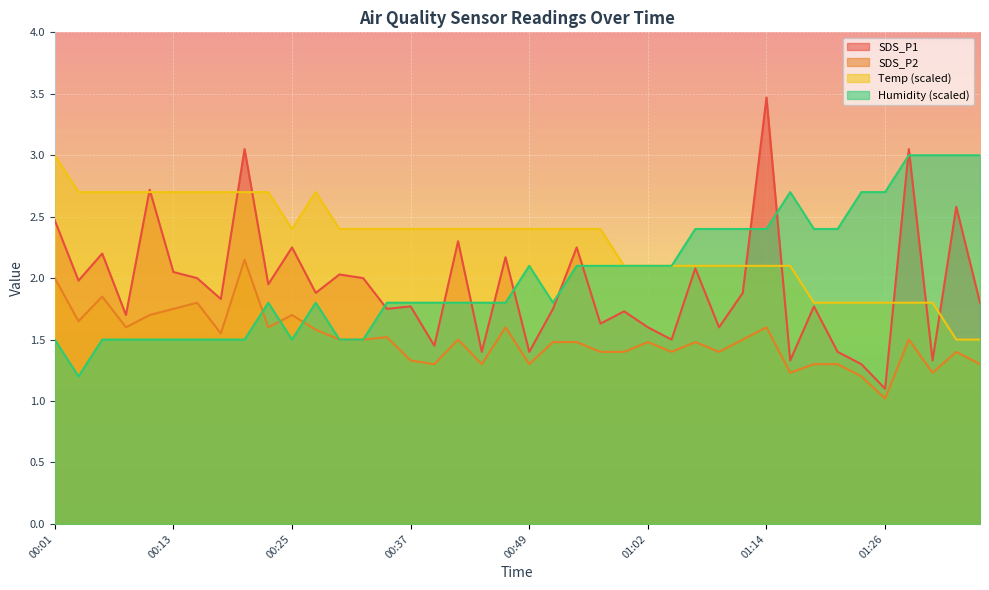

How many categories are shown in the chart?

40